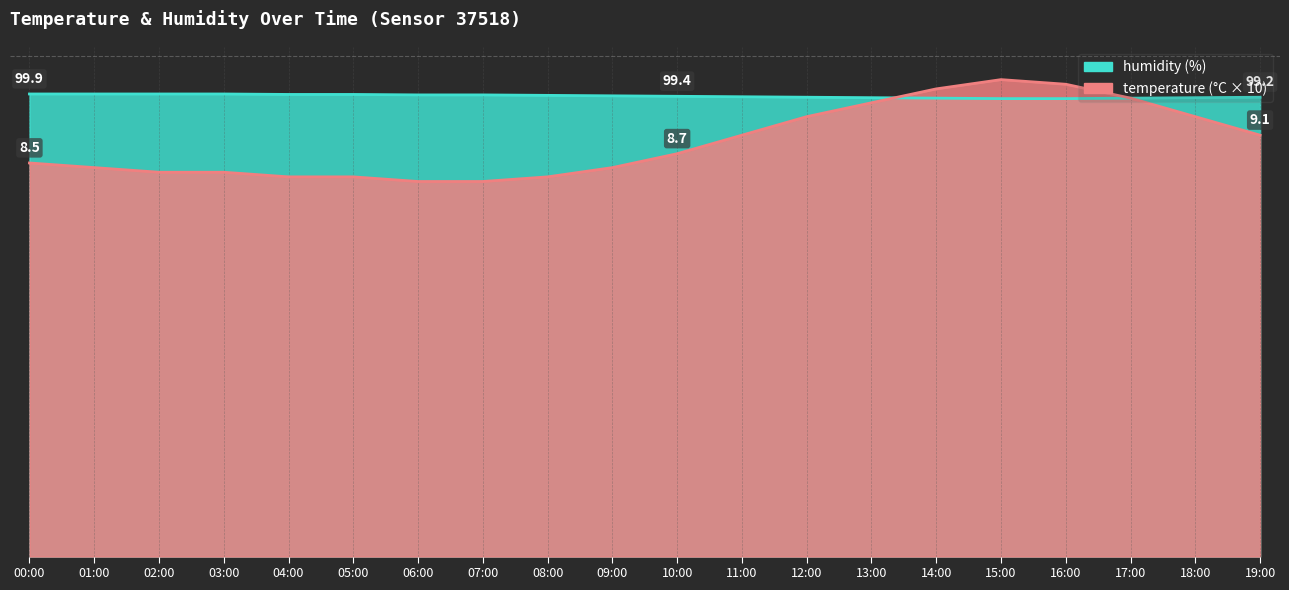

List the labels in order of temperature value, smallest first.

06:00, 07:00, 04:00, 05:00, 08:00, 02:00, 03:00, 01:00, 09:00, 00:00, 10:00, 11:00, 19:00, 12:00, 18:00, 13:00, 17:00, 14:00, 16:00, 15:00